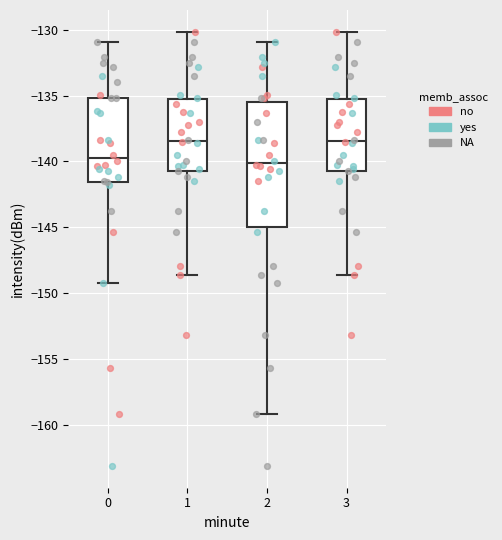

Reading left to right, read every box against the y-axis: the position of its median line, the range the box covers, and the ends of its whiskers. The values are not printed on the chart, so give them approximately, as read against the axis.

0: median -139.5, box -141.5 to -135.0, whiskers -149.0 to -131.0
1: median -138.5, box -140.5 to -135.5, whiskers -148.5 to -130.0
2: median -140.0, box -145.0 to -135.5, whiskers -159.0 to -131.0
3: median -138.5, box -140.5 to -135.5, whiskers -148.5 to -130.0